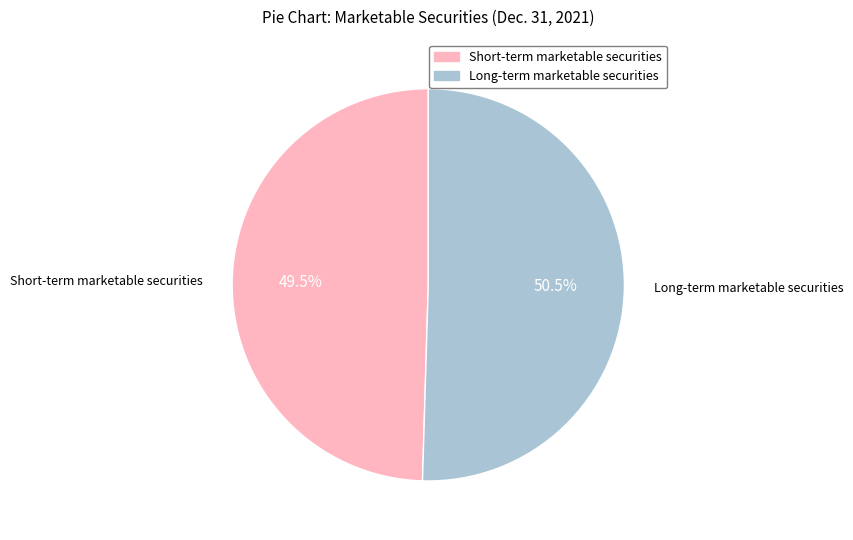

Does any single category account for the majority?

Yes